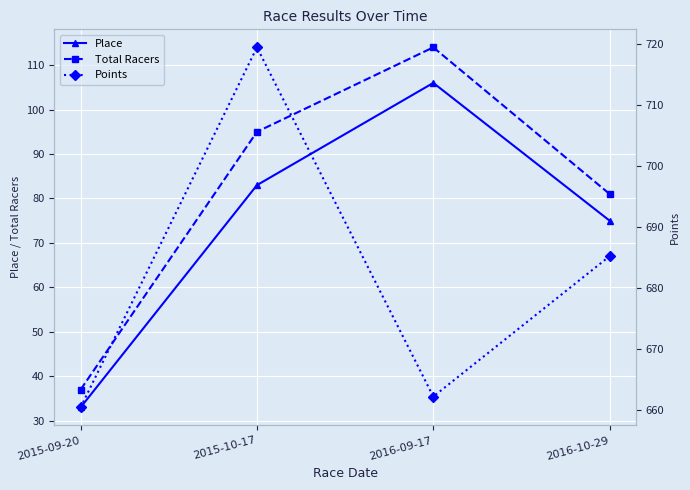

What is the spread (max minus min) of values at 2016-09-17?

556.2